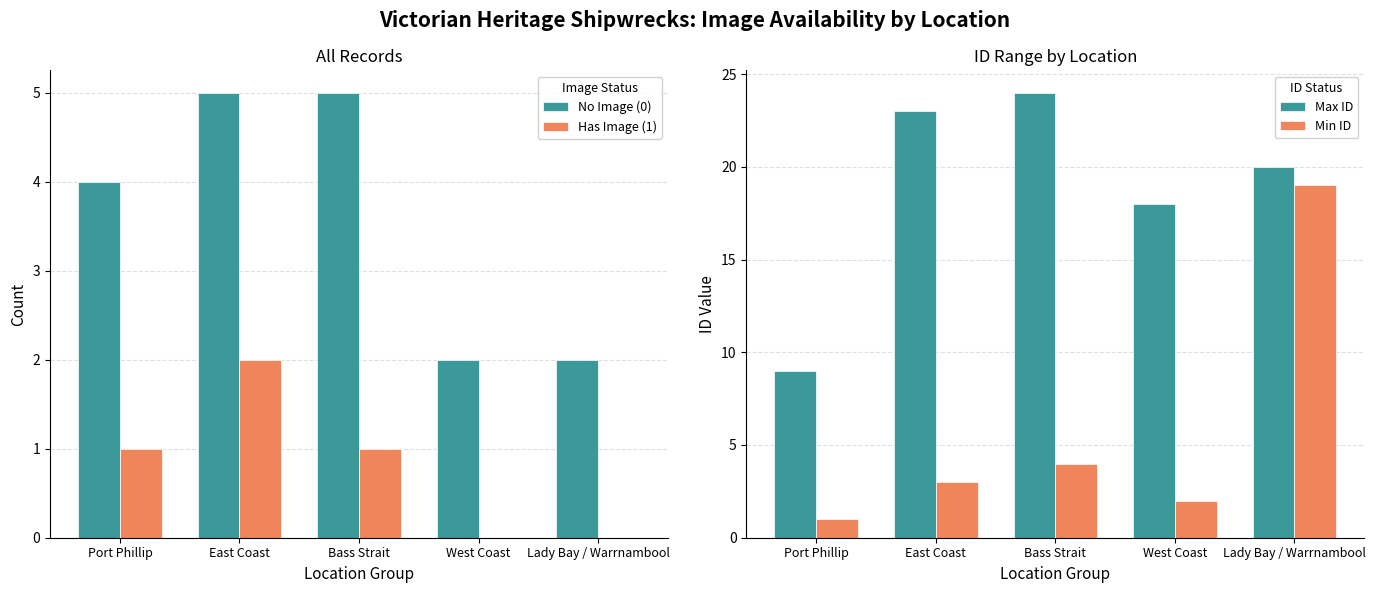

Reading right to left, extract all data points from this chart.

No Image (0): 2	2	5	5	4
Has Image (1): 0	0	1	2	1
Max ID: 20	18	24	23	9
Min ID: 19	2	4	3	1